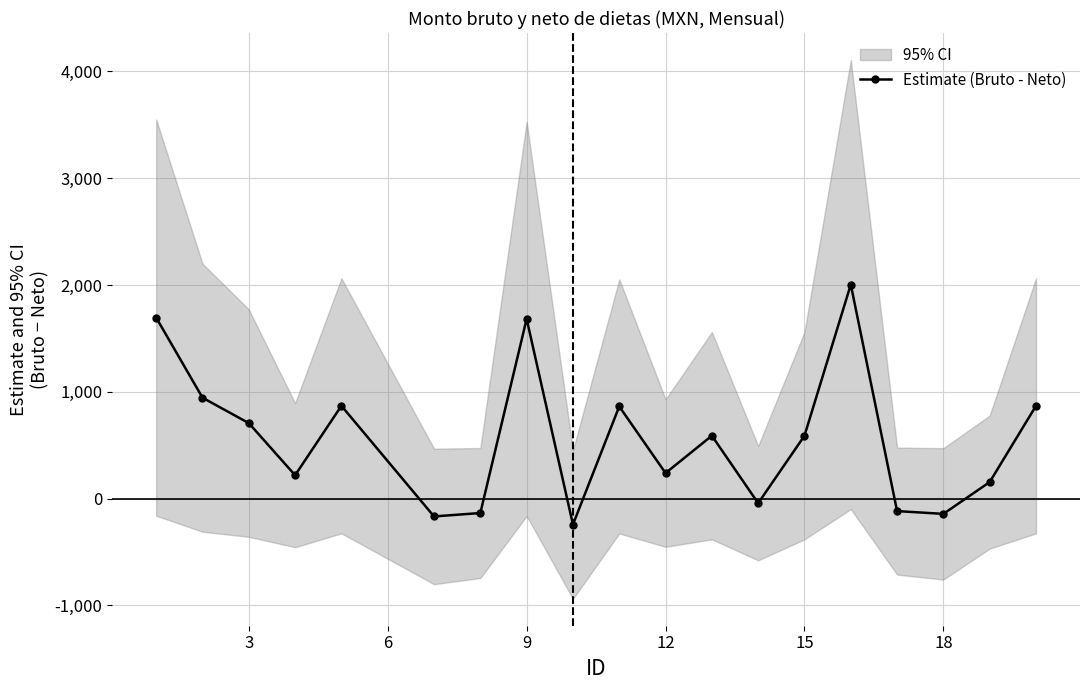

Count the number of categories in the chart.

19